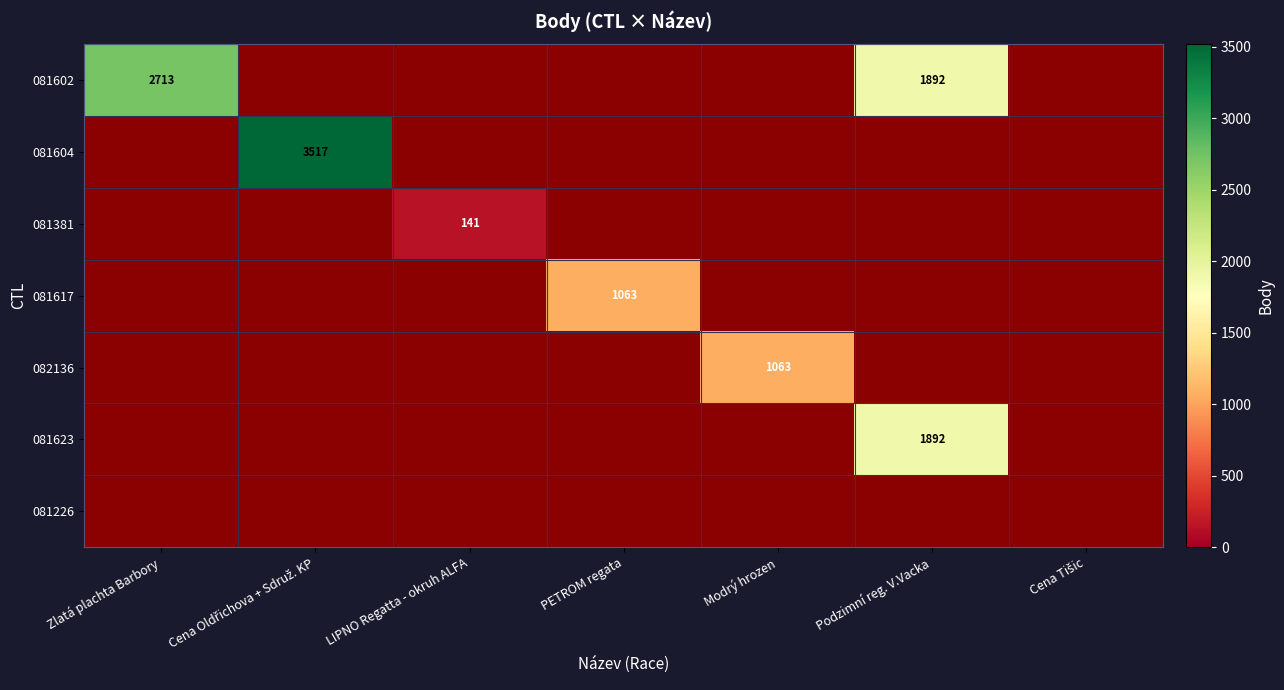

What is the smallest value displayed?

141.0